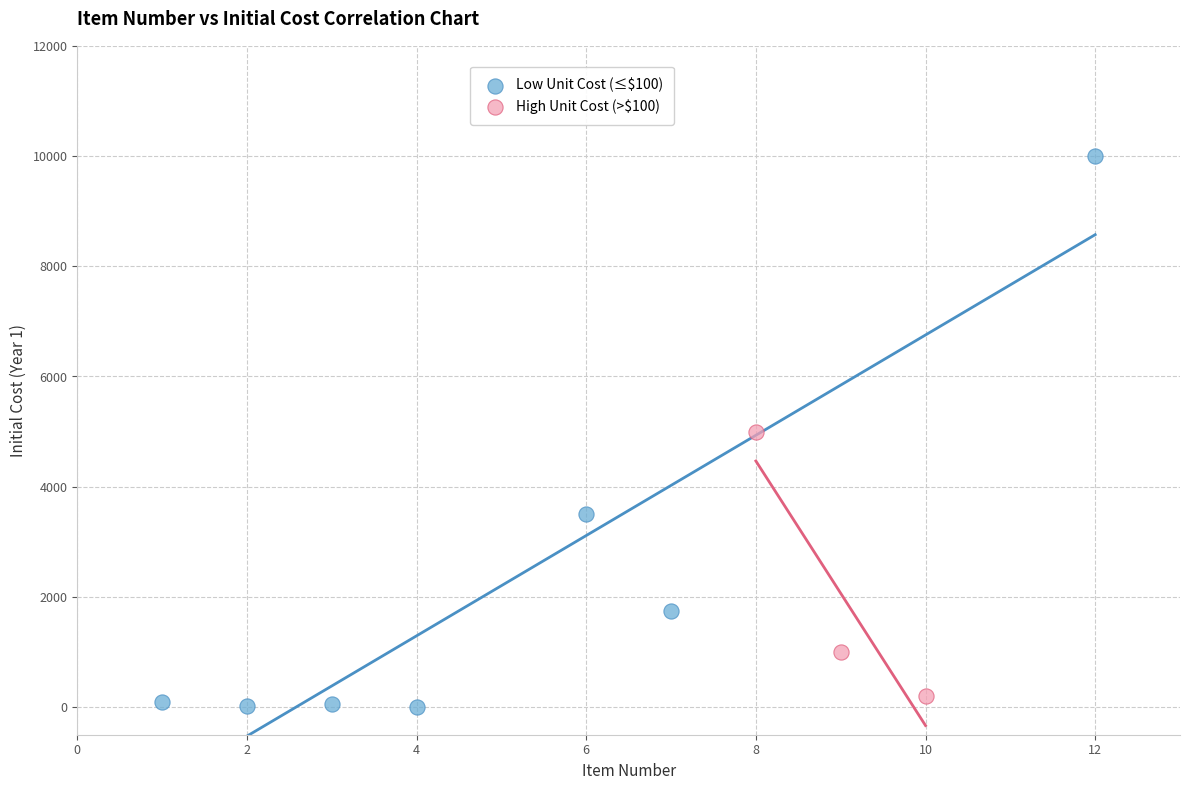

Which series contains the highest Y value?

Low Unit Cost (≤$100)